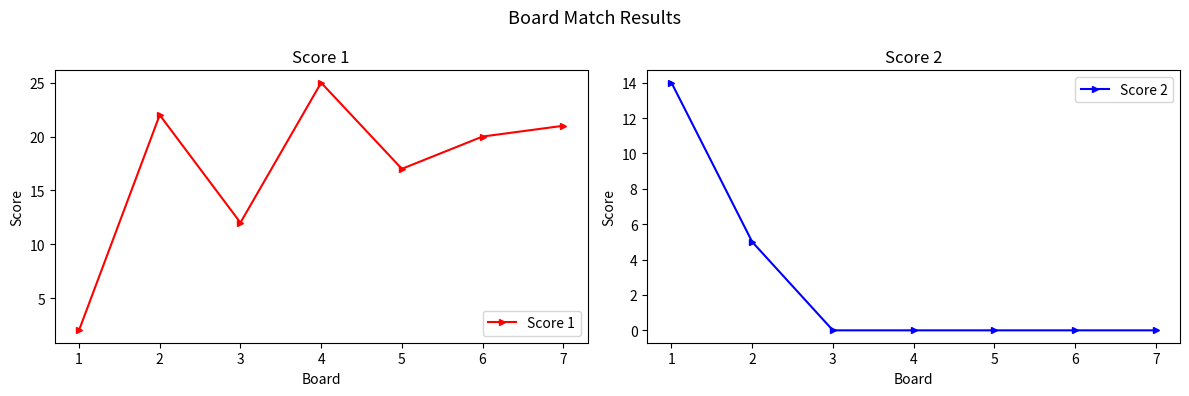

How many intersections are there between Score 2 and Score 1?

1